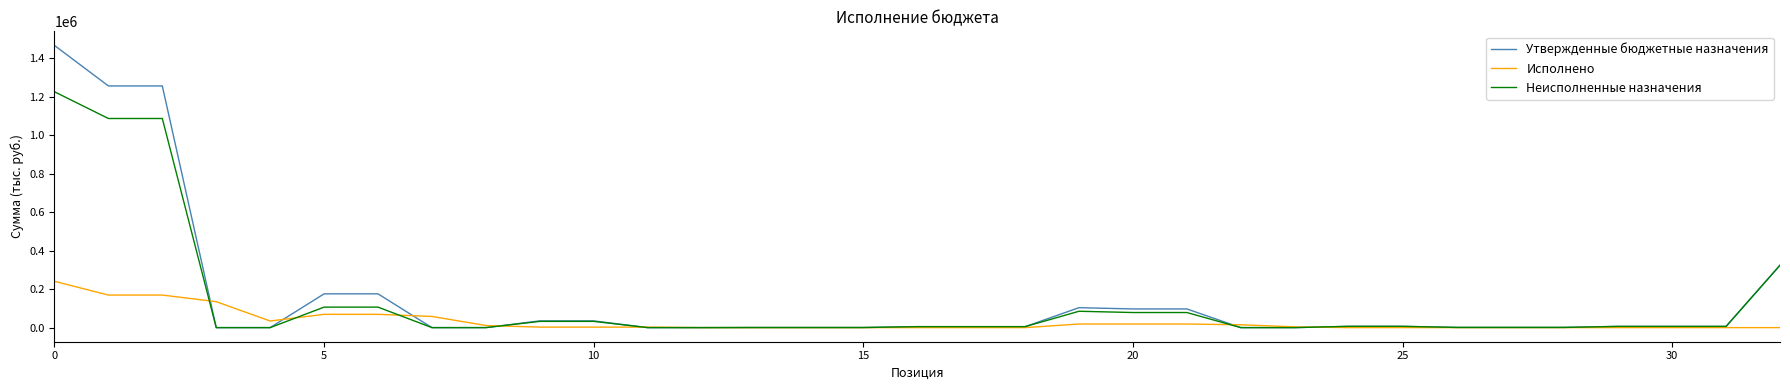

What is the highest value of the Исполнено series?

240875.8